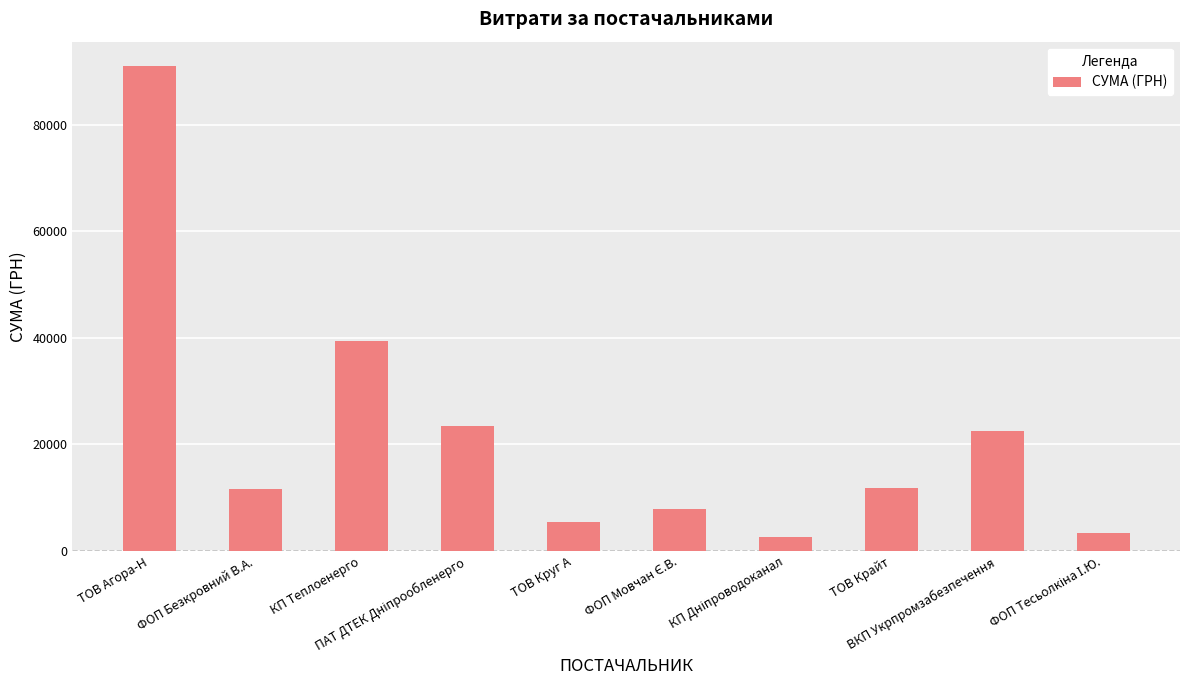

What is the difference between the maximum and minimum values?

88419.6